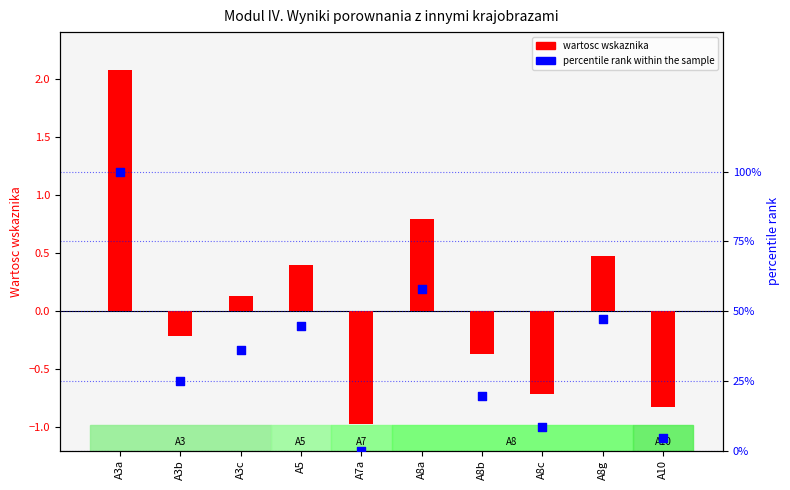

Which series contains the lowest Y value?

Porownanie ze wszystkimi krajobrazami